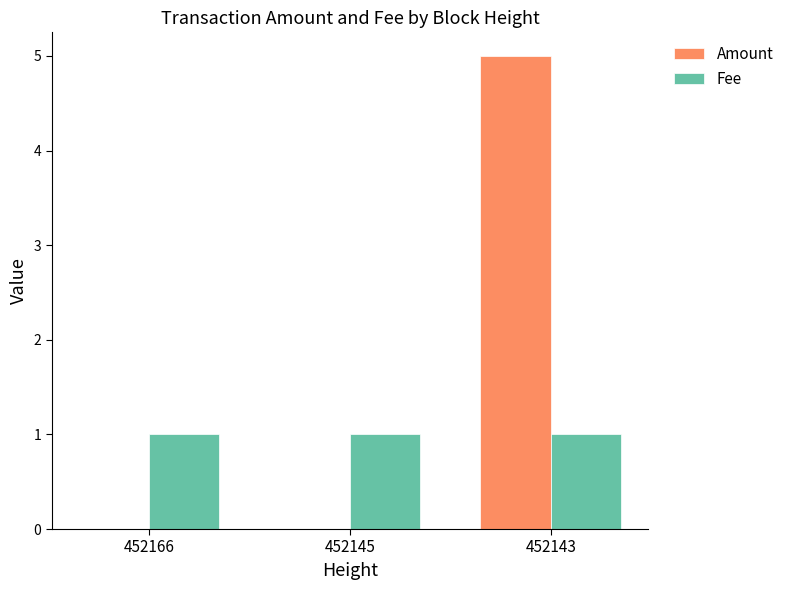

What is the sum of all Amount values?

5